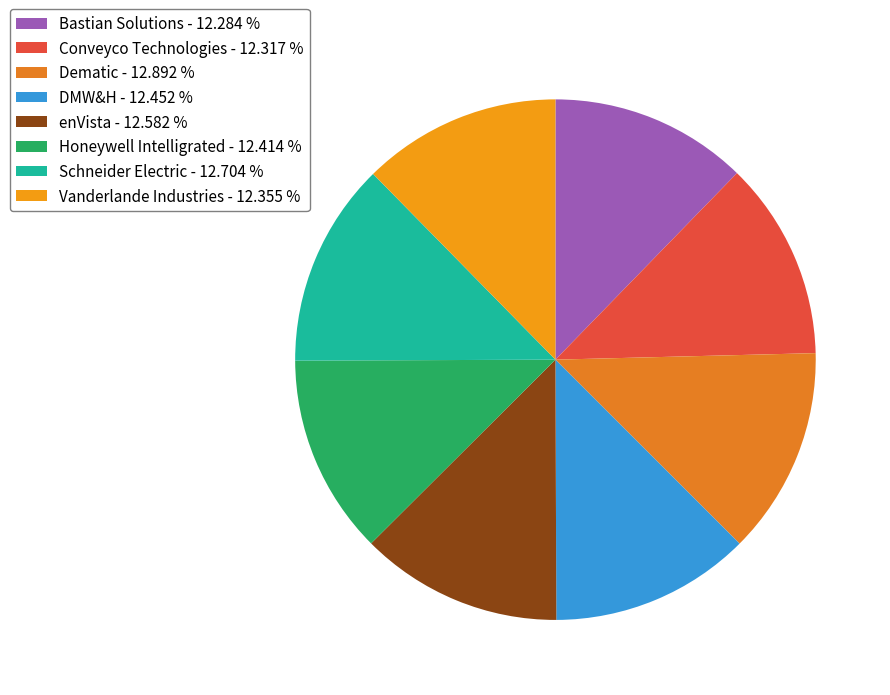

To the nearest percent, what is the average slice percentage?

12%